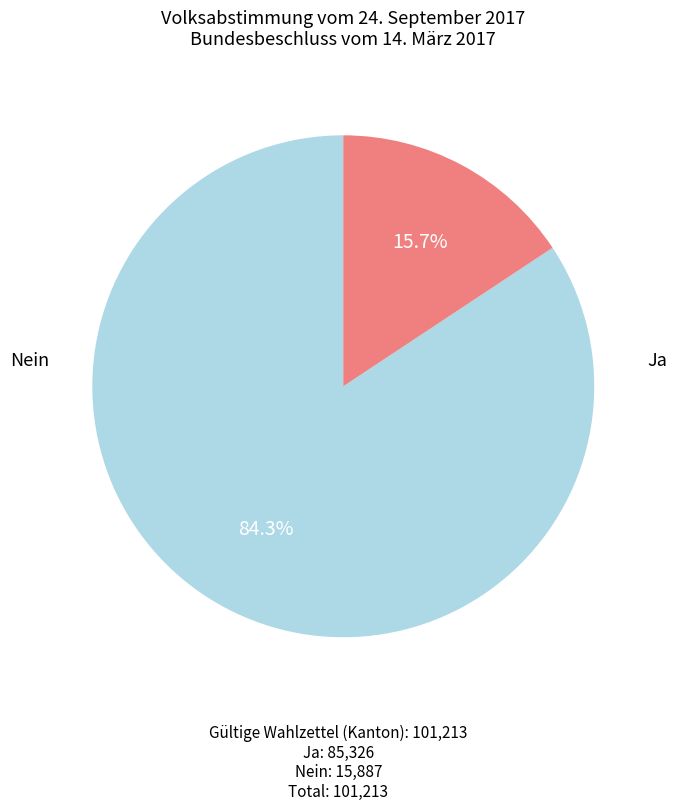

Is there a majority slice in this chart?

Yes